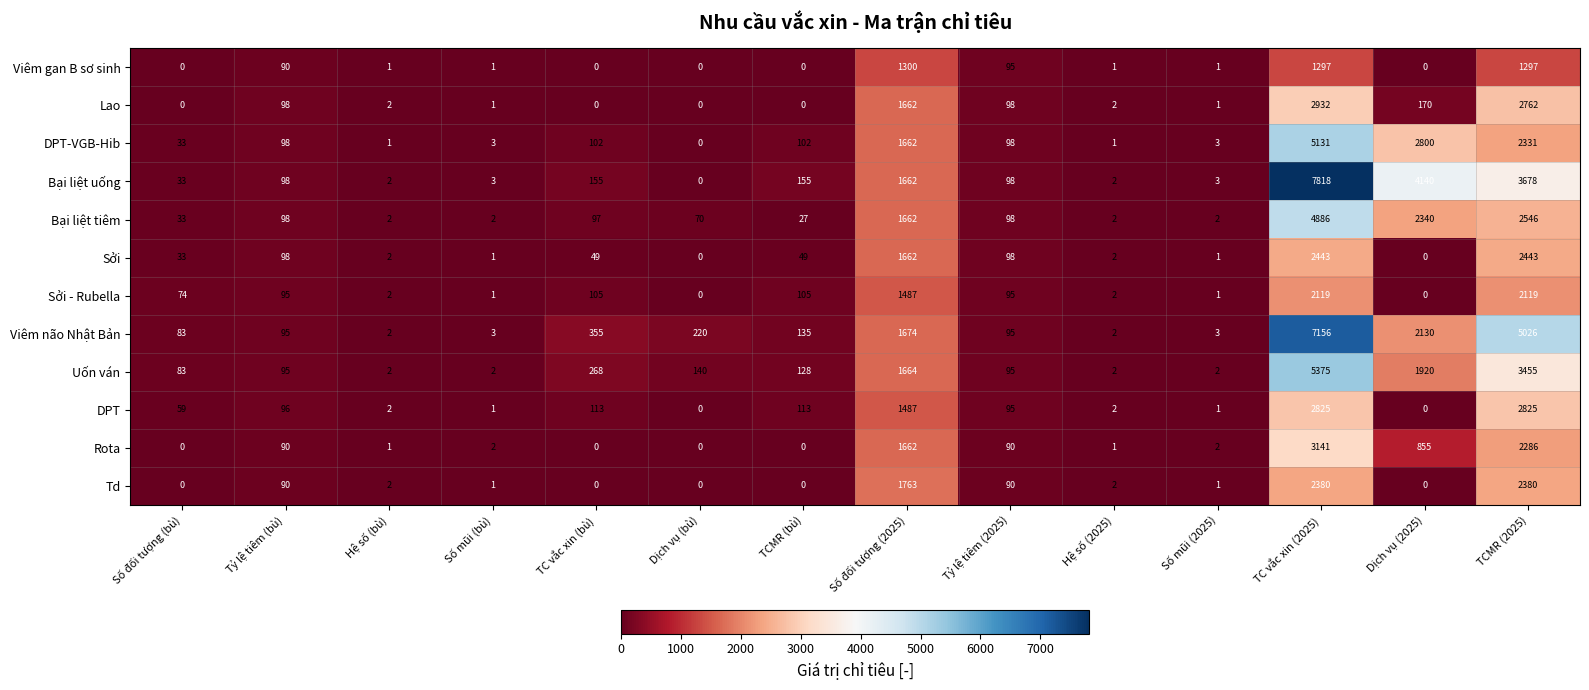

At which category is the sum across all series the highest?

TC vắc xin (2025)